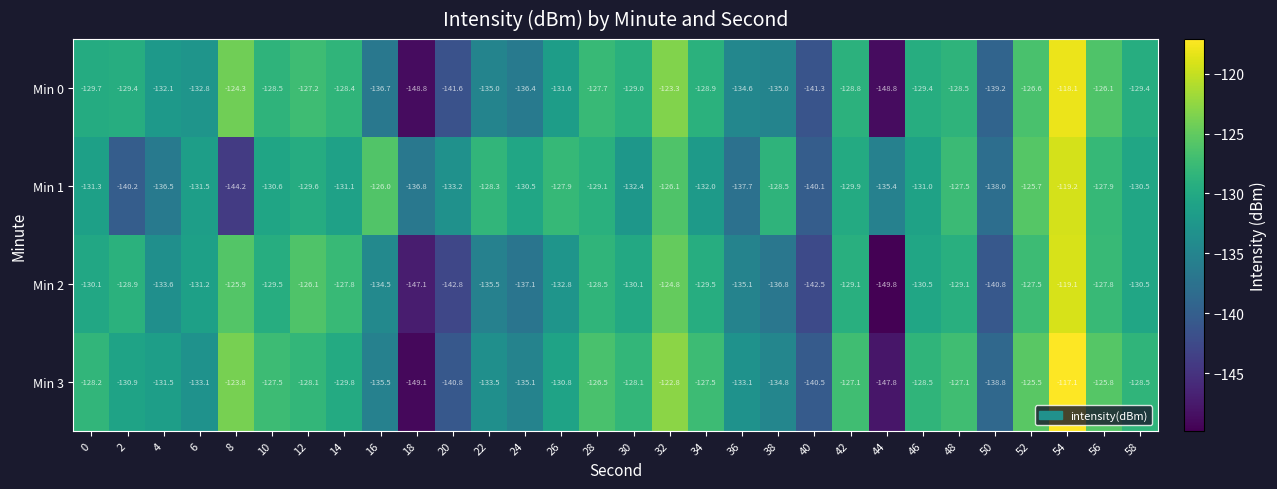

What is the difference between the maximum and minimum values in the Min 2 series?

30.7